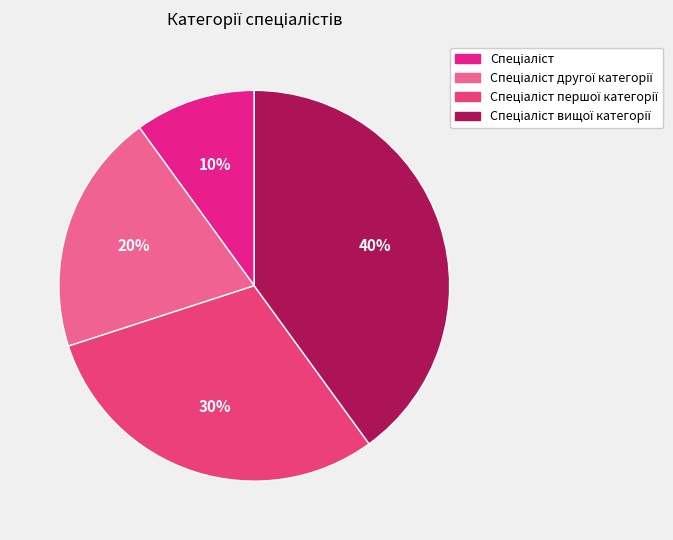

How many segments does this pie chart have?

4